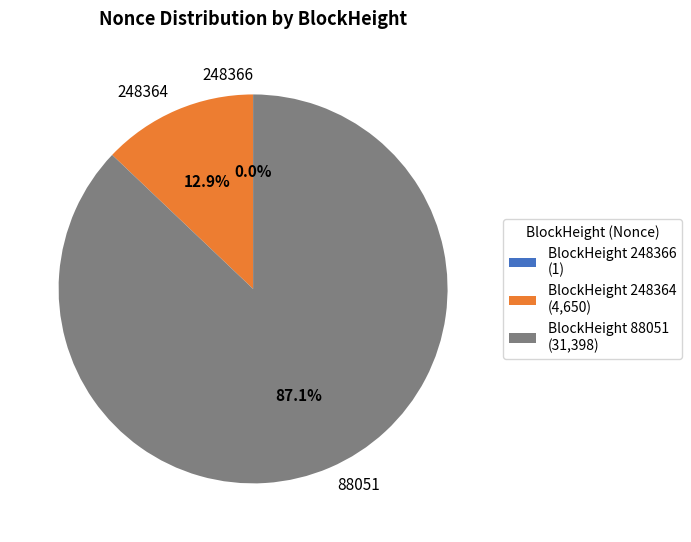

Approximately how many times larger is the value at 88051 compared to 248364?

6.8